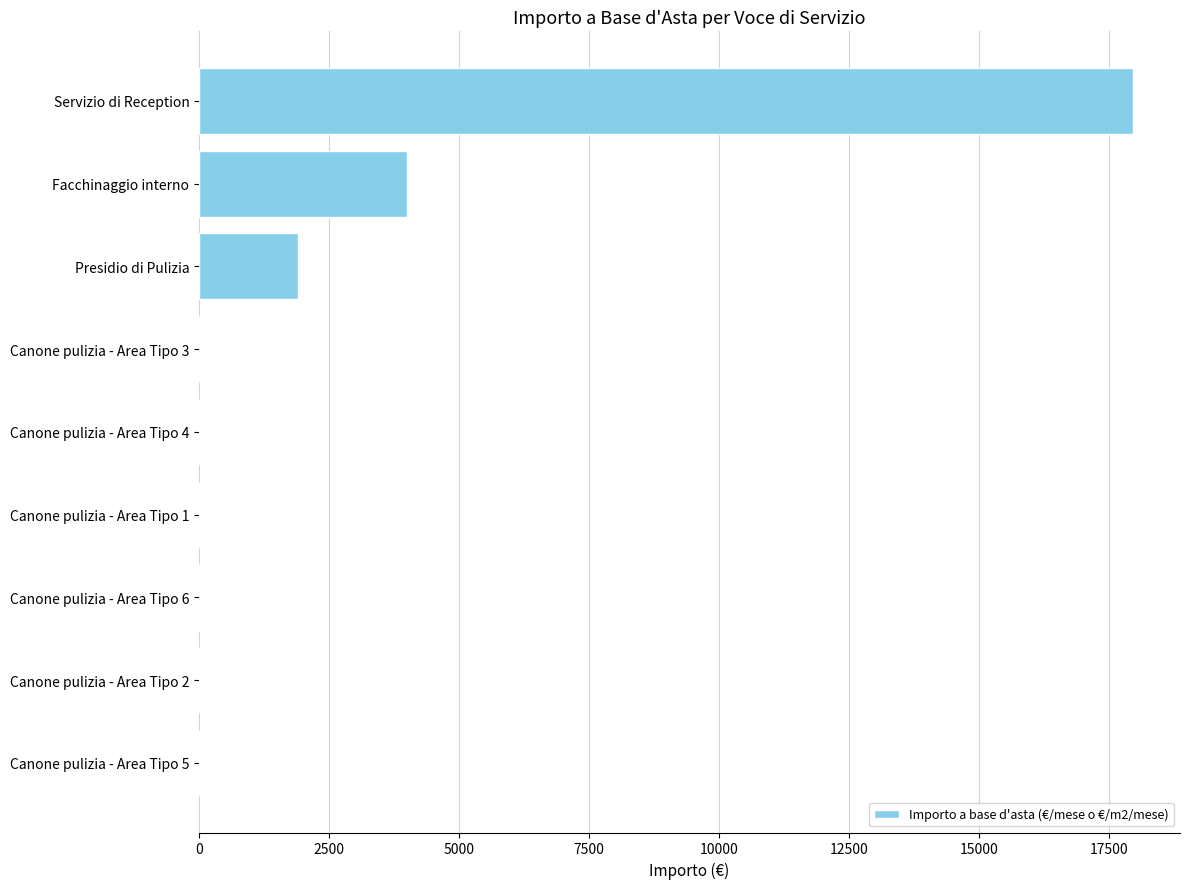

Which has a higher value, Facchinaggio interno or Canone pulizia - Area Tipo 6?

Facchinaggio interno